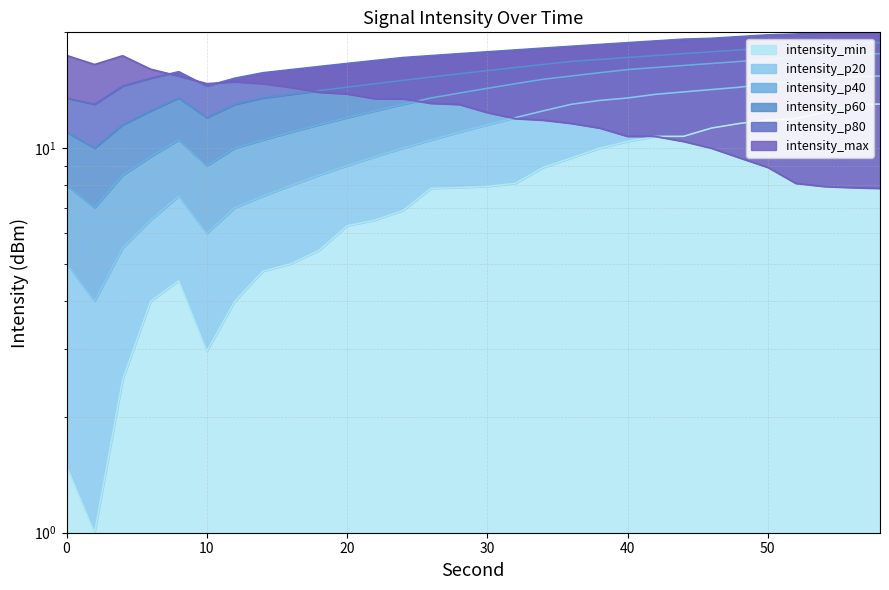

How many interior local peaks does the intensity_p60 series have?

1